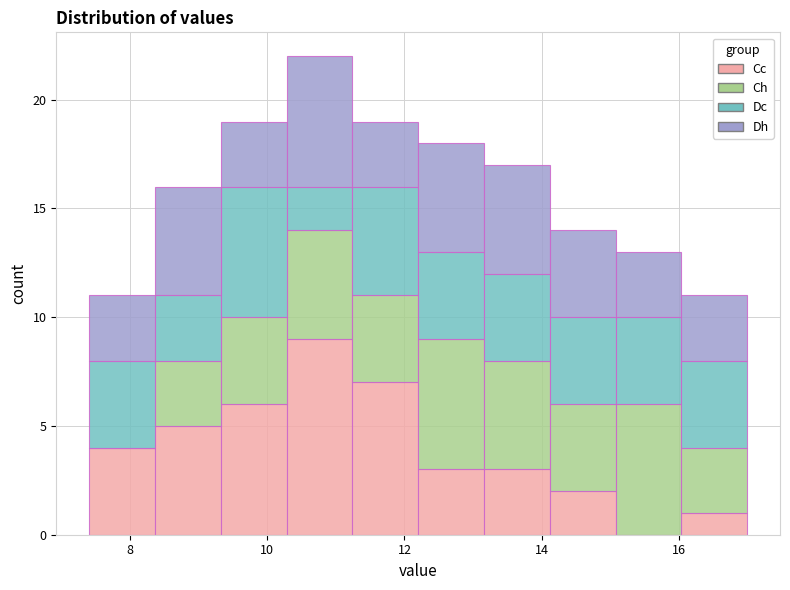

Reading left to right, list every stacked bar in this chart as the range it spans on the x-axis followed by its total height. Neither the bar edges nor the heights are printed on the chart, so give them approximately, as read against the axes.

7.40 to 8.36: 11
8.36 to 9.32: 16
9.32 to 10.28: 19
10.28 to 11.24: 22
11.24 to 12.20: 19
12.20 to 13.16: 18
13.16 to 14.12: 17
14.12 to 15.08: 14
15.08 to 16.04: 13
16.04 to 17.00: 11